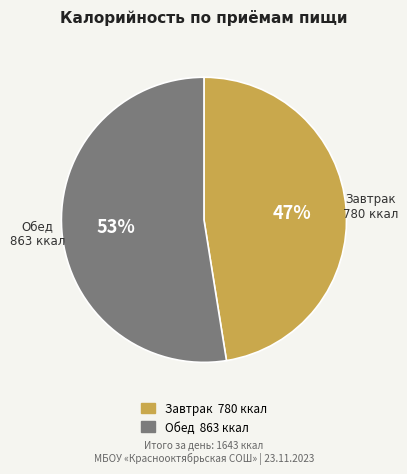

Rank the categories by value from highest to lowest.

Обед, Завтрак